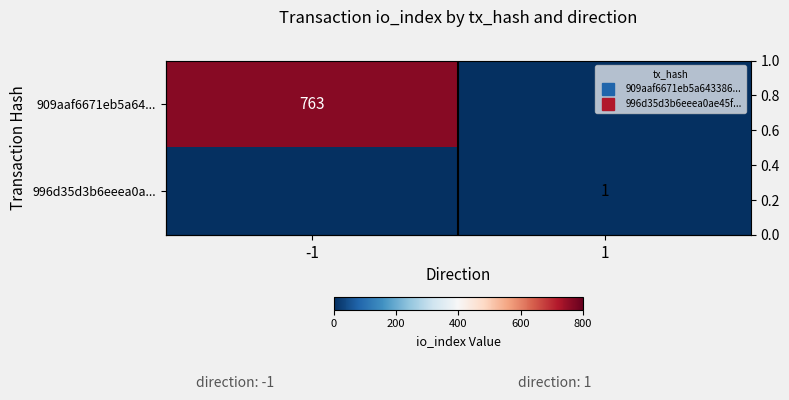

Read the 996d35d3b6eeea0a... value at 1.

1